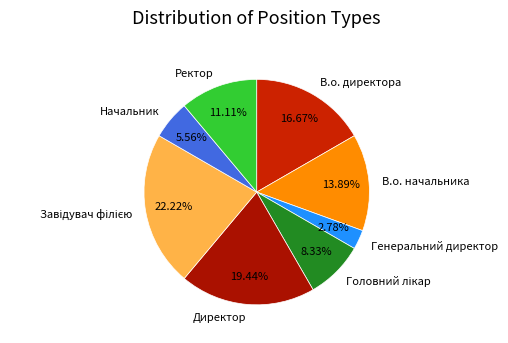

True or false: В.о. директора accounts for 25% of the total.

False